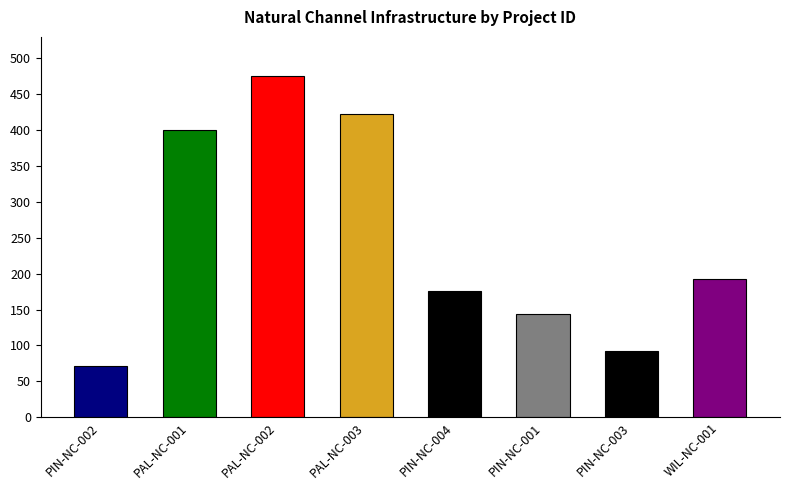

Which has a higher value, PIN-NC-003 or PAL-NC-001?

PAL-NC-001